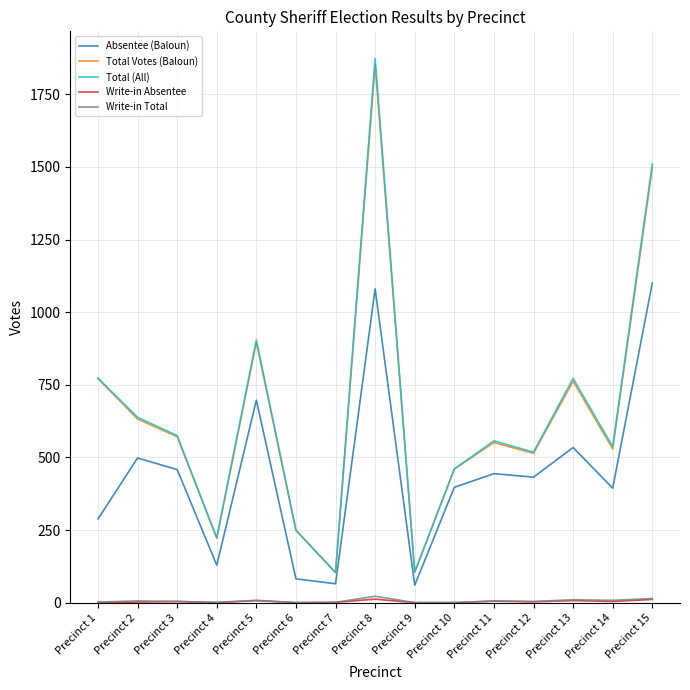

The Total (All) series shows 3310 at Precinct 8. True or false?

False